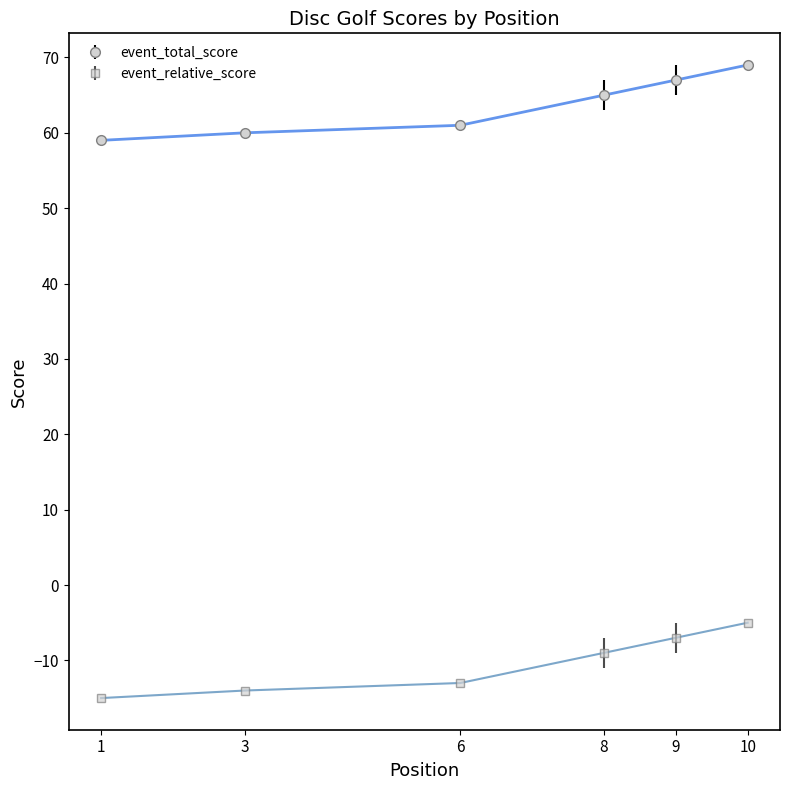

Rank the series at 6 from lowest to highest value.

event_relative_score, event_total_score